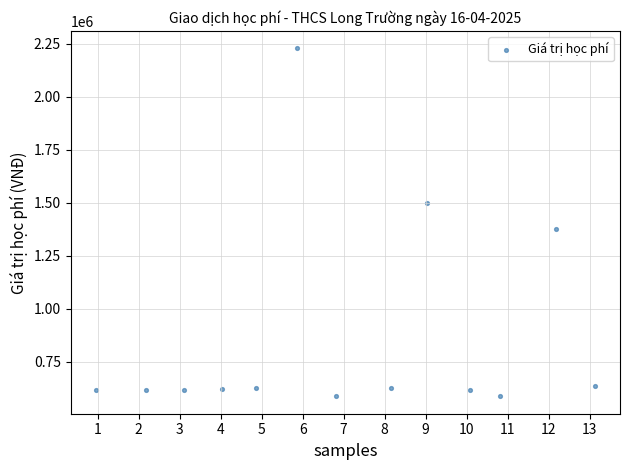

What is the range of Y values (max minus min)?

1640221.5